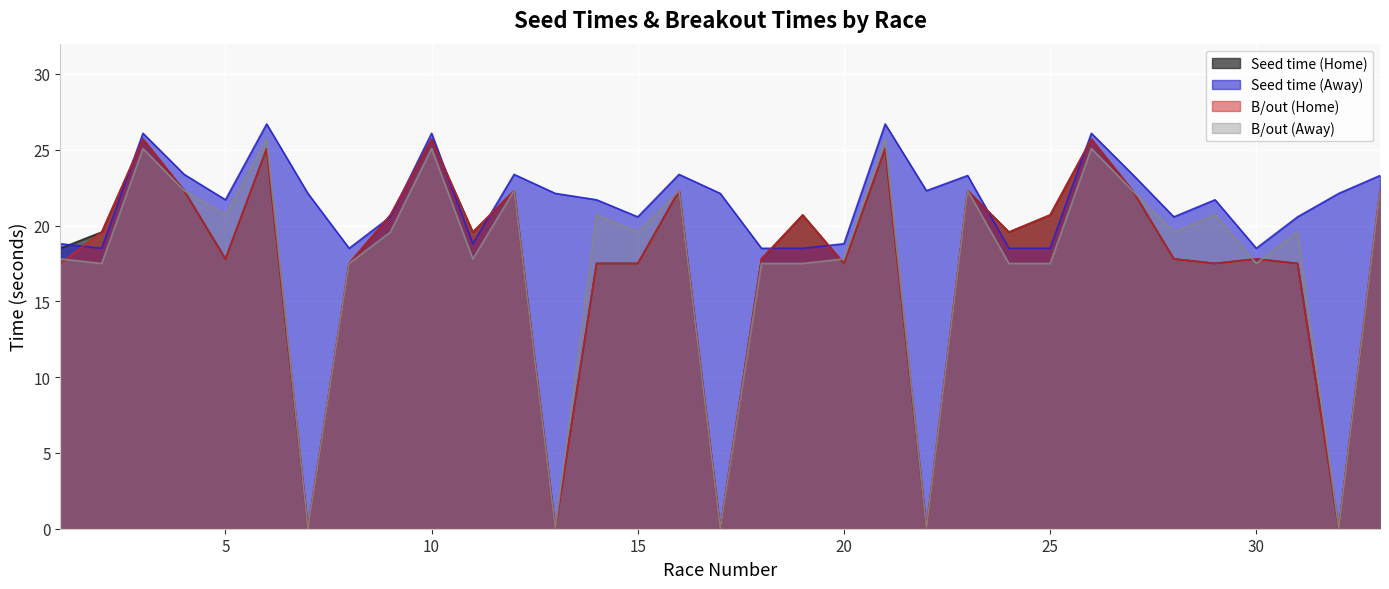

Reading right to left, what are all the values shown in this chart?

Seed time (Home): 33=22.3	32=0.0	31=17.5	30=17.8	29=17.5	28=17.8	27=22.3	26=25.7	25=20.7	24=19.6	23=22.3	22=0.0	21=25.1	20=17.5	19=20.7	18=17.8	17=0.0	16=22.3	15=17.5	14=17.5	13=0.0	12=22.3	11=19.6	10=25.7	9=20.7	8=17.5	7=0.0	6=25.1	5=17.8	4=22.3	3=25.7	2=19.6	1=18.5
Seed time (Away): 33=23.3	32=22.1	31=20.6	30=18.5	29=21.7	28=20.6	27=23.4	26=26.1	25=18.5	24=18.5	23=23.3	22=22.3	21=26.7	20=18.8	19=18.5	18=18.5	17=22.1	16=23.4	15=20.6	14=21.7	13=22.1	12=23.4	11=18.8	10=26.1	9=20.6	8=18.5	7=22.1	6=26.7	5=21.7	4=23.4	3=26.1	2=18.5	1=18.8
B/out (Home): 33=22.3	32=0.0	31=17.5	30=17.8	29=17.5	28=17.8	27=22.3	26=25.7	25=20.7	24=19.6	23=22.3	22=0.0	21=25.1	20=17.5	19=20.7	18=17.8	17=0.0	16=22.3	15=17.5	14=17.5	13=0.0	12=22.3	11=19.6	10=25.7	9=20.7	8=17.5	7=0.0	6=25.1	5=17.8	4=22.3	3=25.7	2=19.6	1=17.5
B/out (Away): 33=22.3	32=0.0	31=19.6	30=17.5	29=20.7	28=19.6	27=22.3	26=25.1	25=17.5	24=17.5	23=22.3	22=0.0	21=25.7	20=17.8	19=17.5	18=17.5	17=0.0	16=22.3	15=19.6	14=20.7	13=0.0	12=22.3	11=17.8	10=25.1	9=19.6	8=17.5	7=0.0	6=25.7	5=20.7	4=22.3	3=25.1	2=17.5	1=17.8